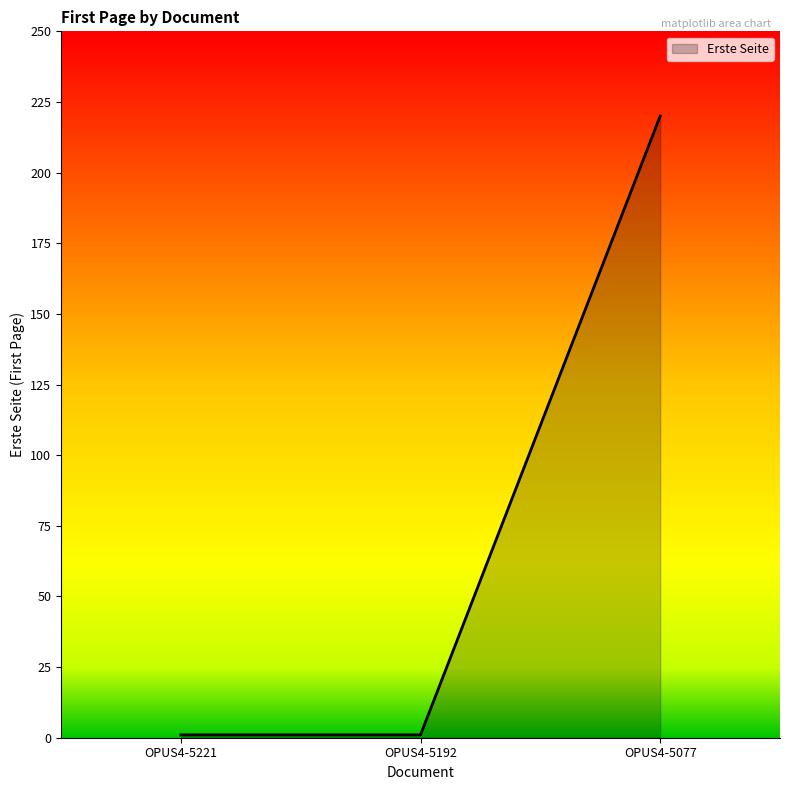

What is the sum of the values at OPUS4-5077 and OPUS4-5192?

221